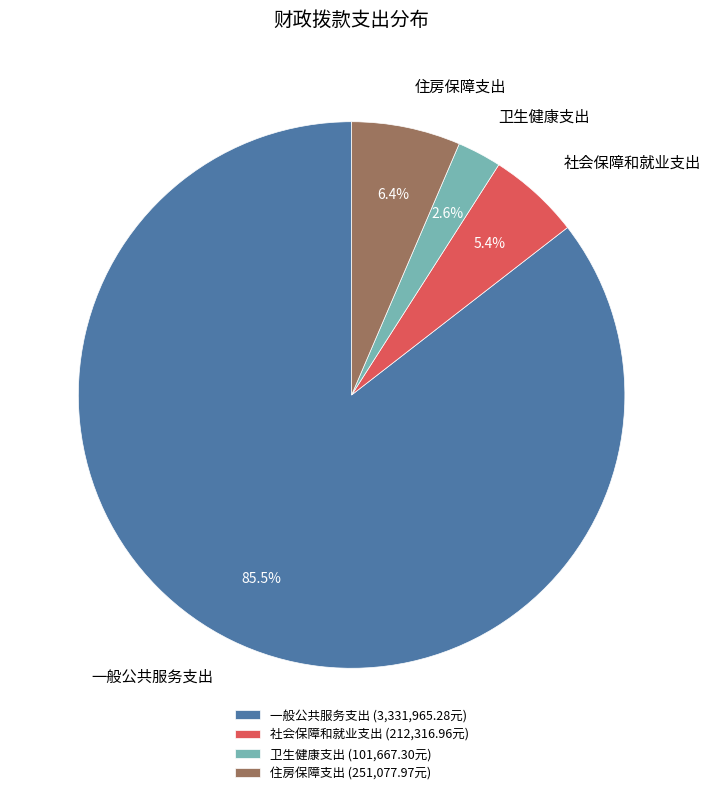

Combined, do 住房保障支出 and 一般公共服务支出 account for over 50%?

Yes